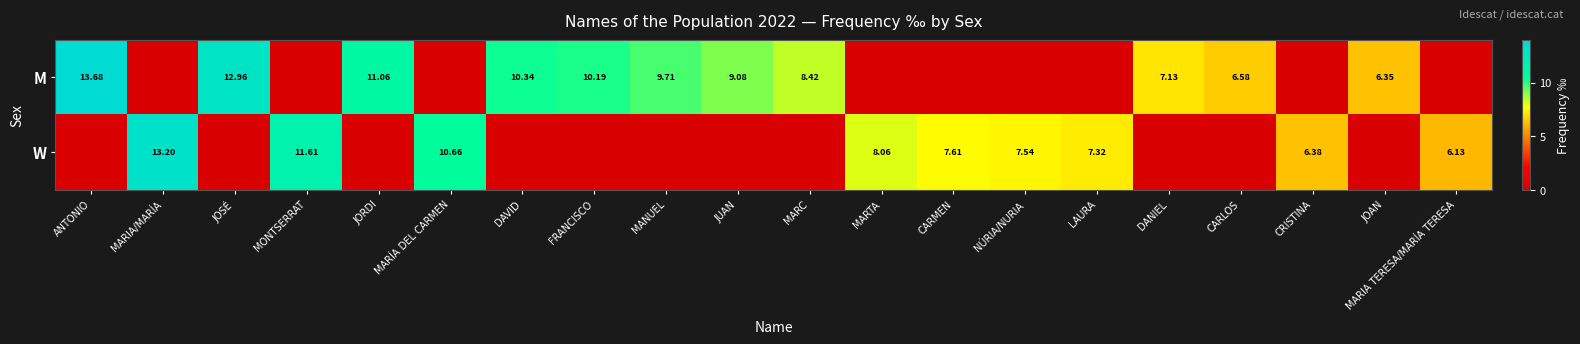

Is the value of W at MARTA greater than the value of M at ANTONIO?

No